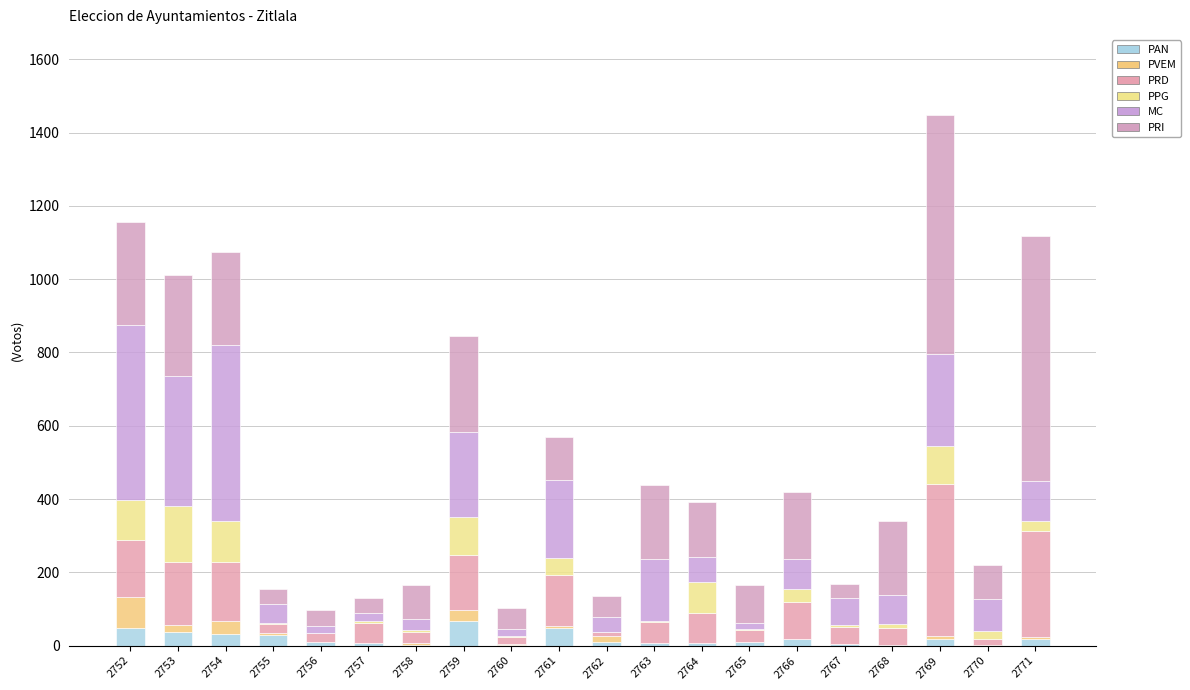

What is the difference between the maximum and second lowest values in the PAN series?

67